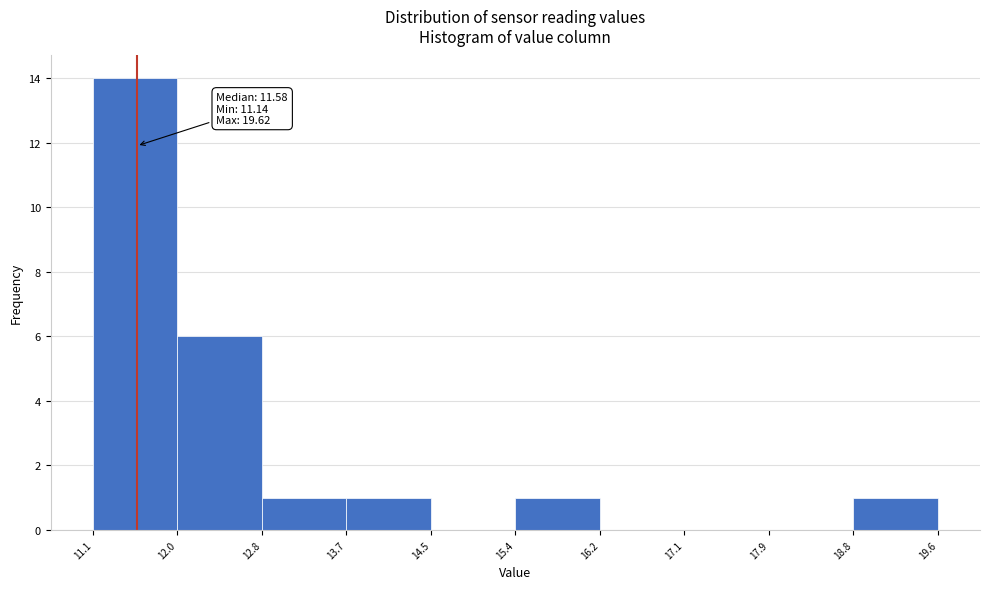

Which range on the x-axis has the tallest bar?

11.1 to 12.0